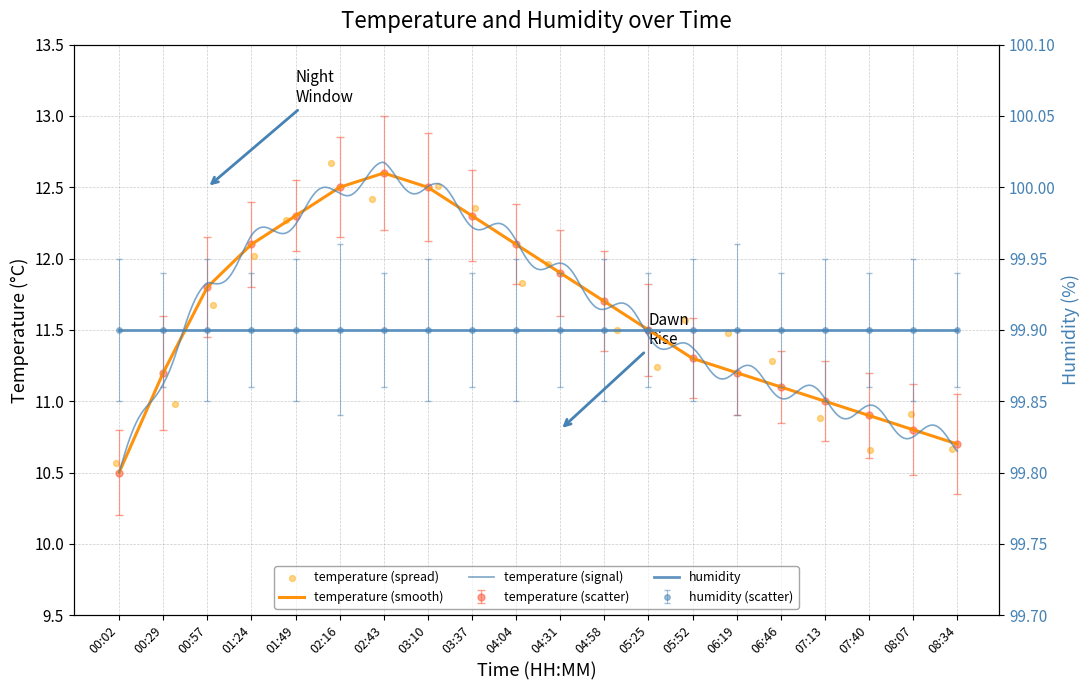

What is the ratio of the value at 05:52 to the value at 08:07?

1.0